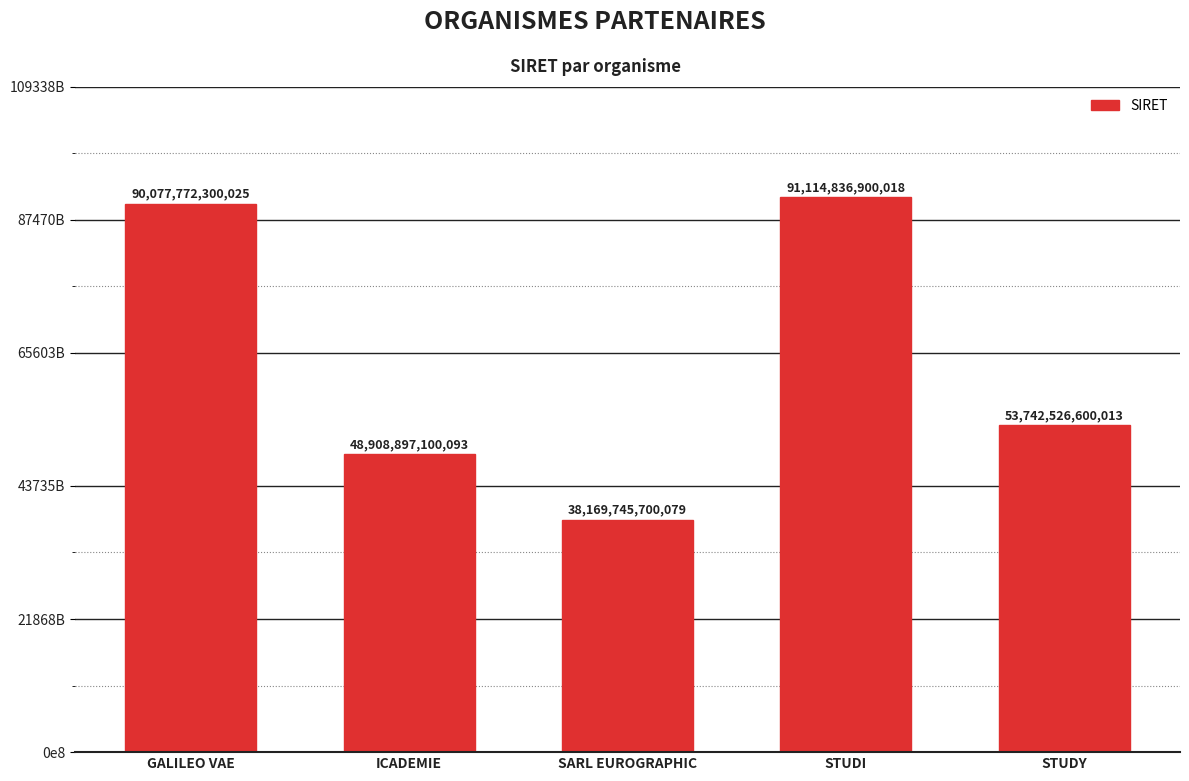

What is the change in value from ICADEMIE to SARL EUROGRAPHIC?

-10739151400014